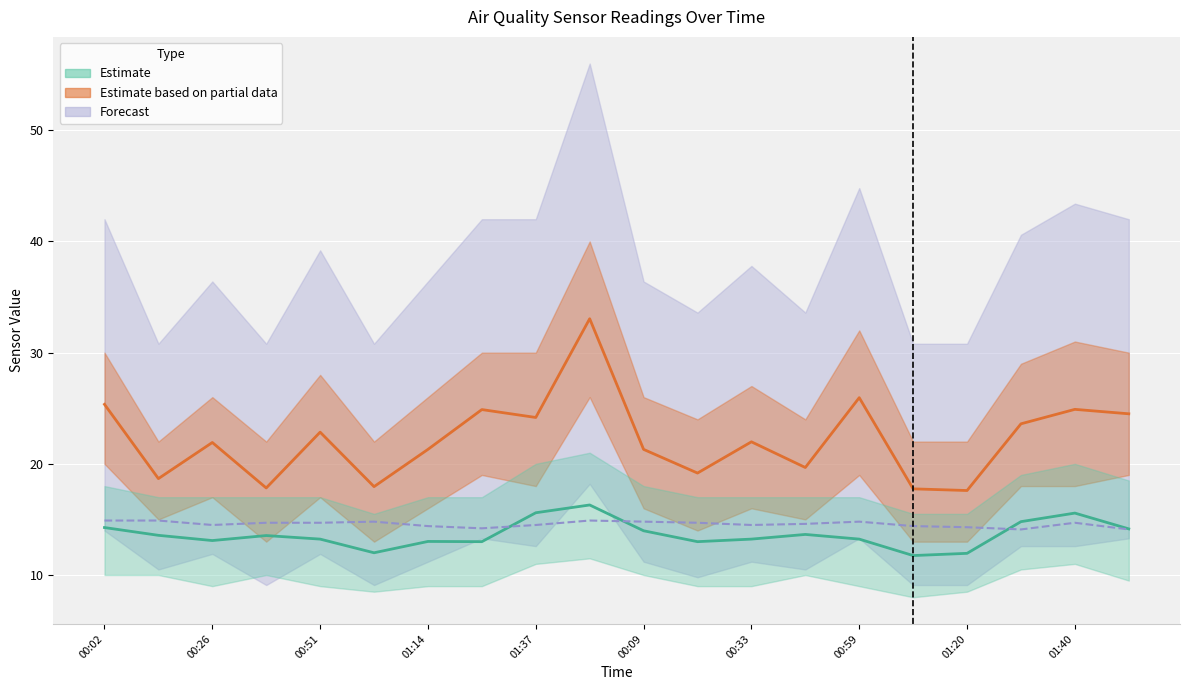

At how many categories does at least one series exceed 31?

1